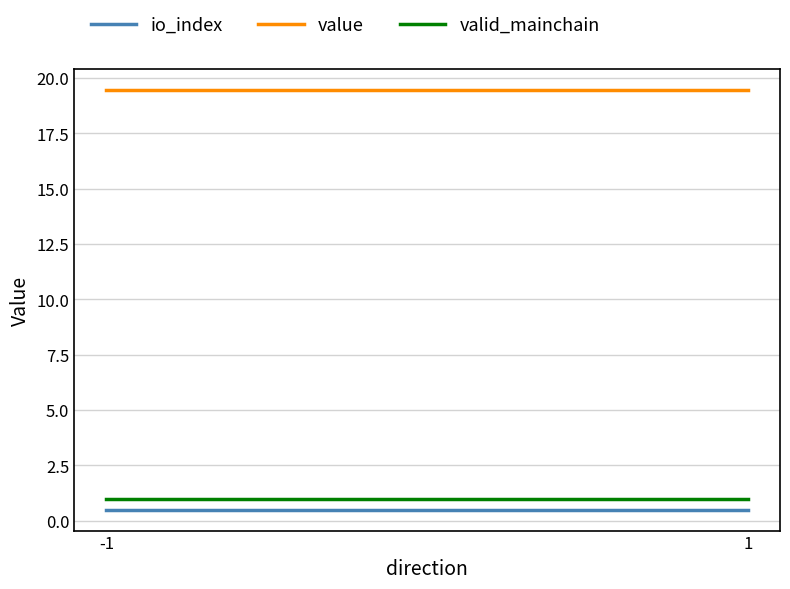

Which series changed the most between -1 and 1?

io_index